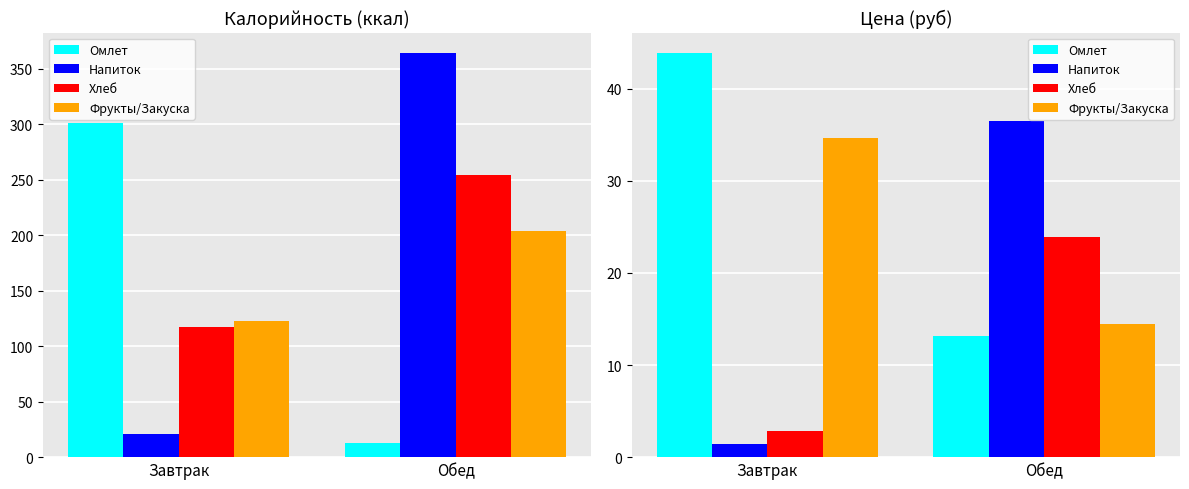

Is the value of Омлет at Завтрак greater than the value of Фрукты/Закуска at Завтрак?

Yes